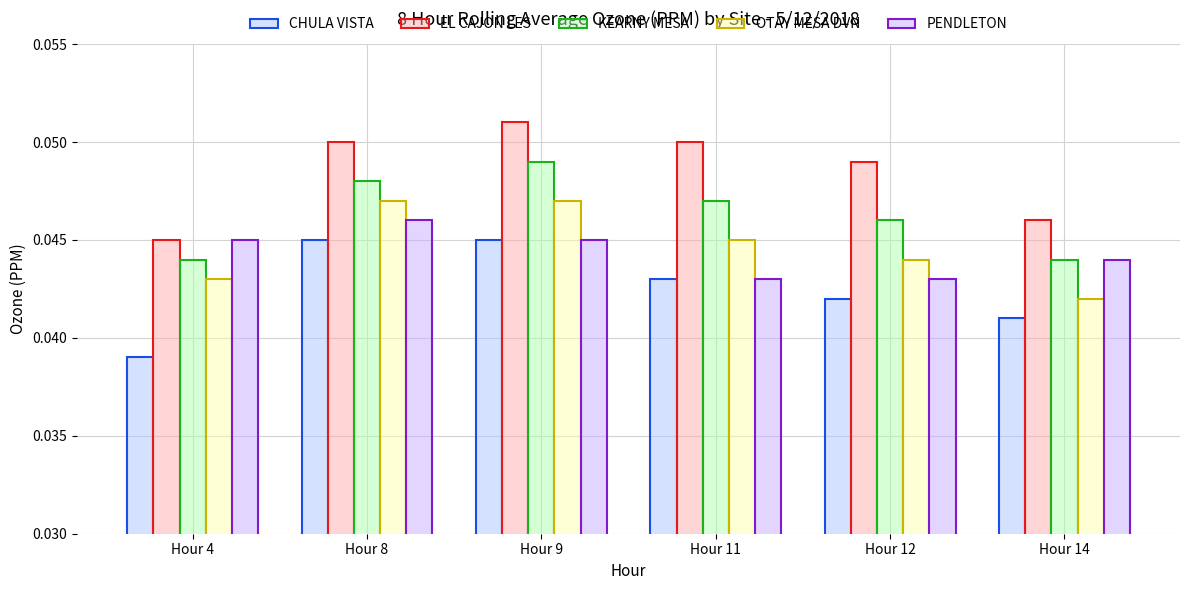

Reading left to right, what are all the values shown in this chart?

CHULA VISTA: Hour 4=0.0	Hour 8=0.0	Hour 9=0.0	Hour 11=0.0	Hour 12=0.0	Hour 14=0.0
EL CAJON LES: Hour 4=0.0	Hour 8=0.1	Hour 9=0.1	Hour 11=0.1	Hour 12=0.0	Hour 14=0.0
KEARNY MESA: Hour 4=0.0	Hour 8=0.0	Hour 9=0.0	Hour 11=0.0	Hour 12=0.0	Hour 14=0.0
OTAY MESA DVN: Hour 4=0.0	Hour 8=0.0	Hour 9=0.0	Hour 11=0.0	Hour 12=0.0	Hour 14=0.0
PENDLETON: Hour 4=0.0	Hour 8=0.0	Hour 9=0.0	Hour 11=0.0	Hour 12=0.0	Hour 14=0.0